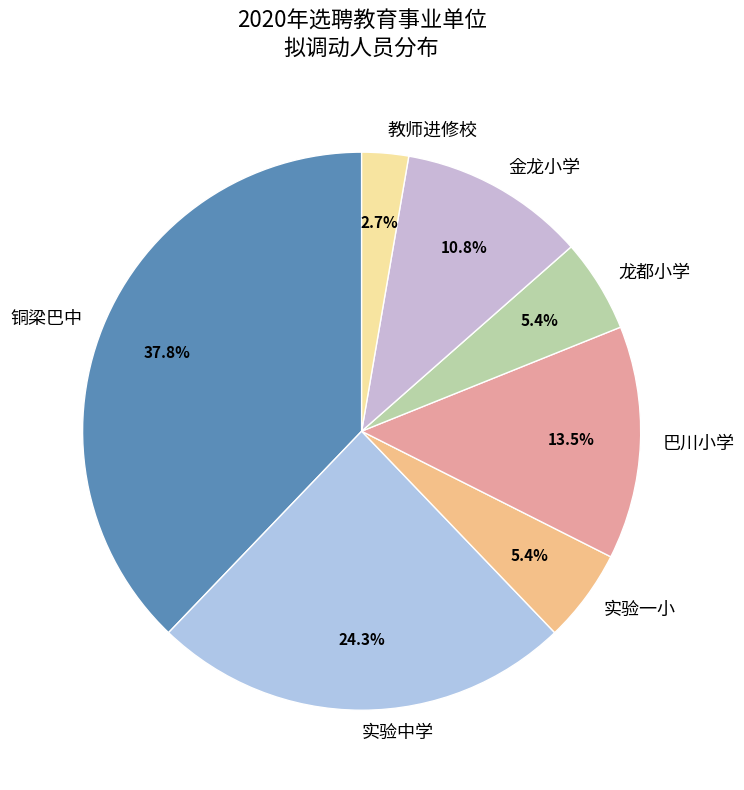

What is the largest slice in the pie chart?

铜梁巴中